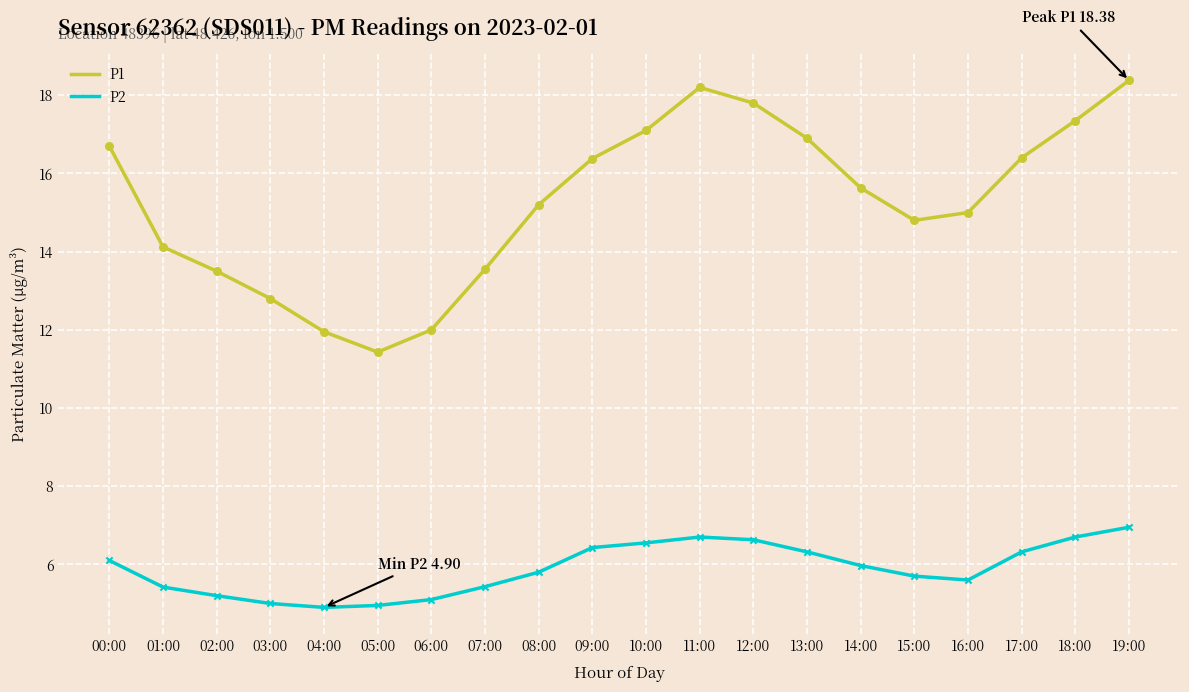

What is the total value across all series at 11:00?

24.9